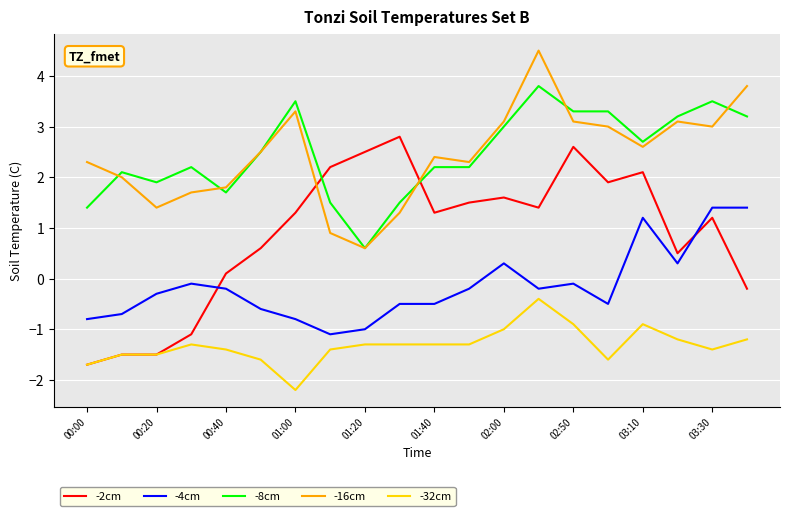

List the series in order of their peak value, highest first.

-16cm, -8cm, -2cm, -4cm, -32cm